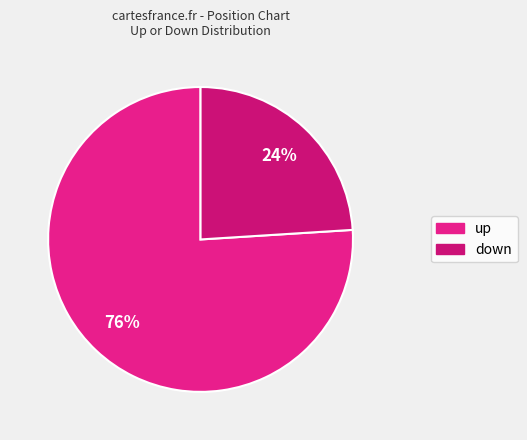

To the nearest percent, what is the difference between the down and up slice percentages?

52%